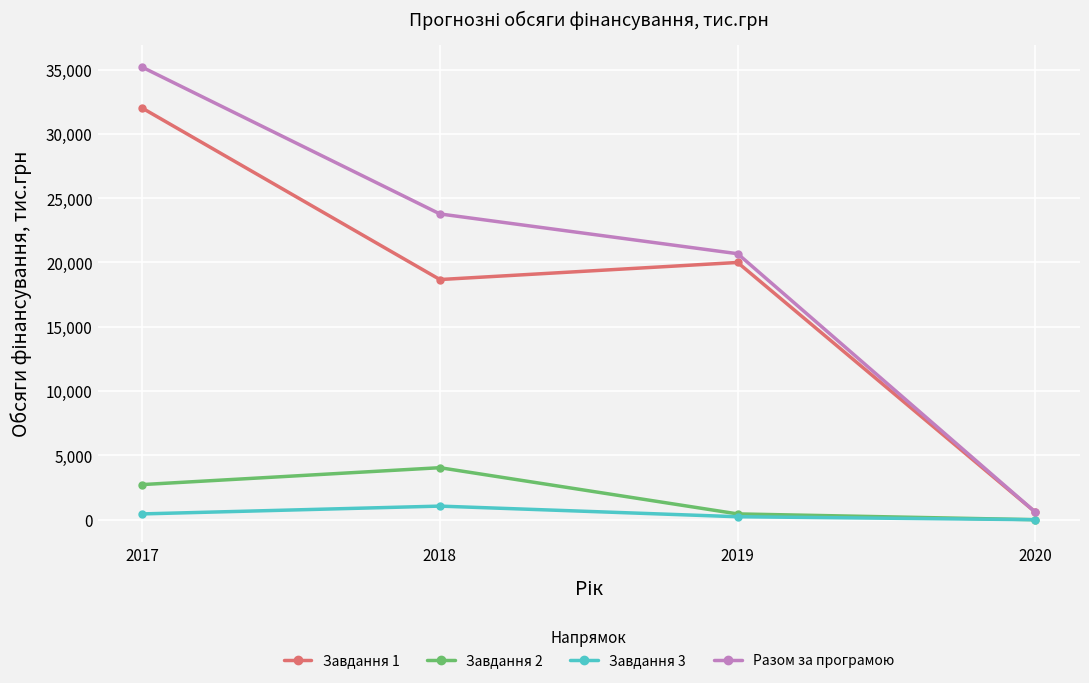

What is the approximate value of Завдання 1 at 2019?

20000.0